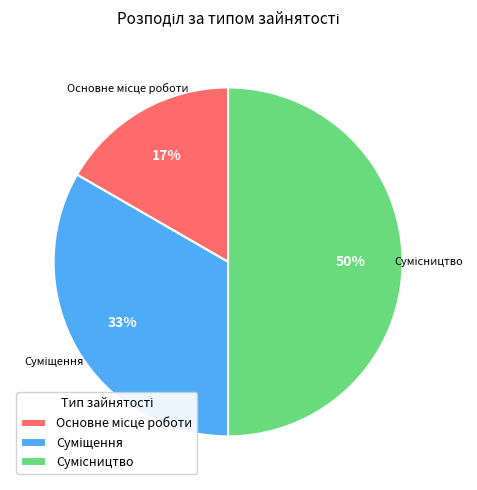

To the nearest percent, what is the difference between the largest and smallest slice percentages?

33%